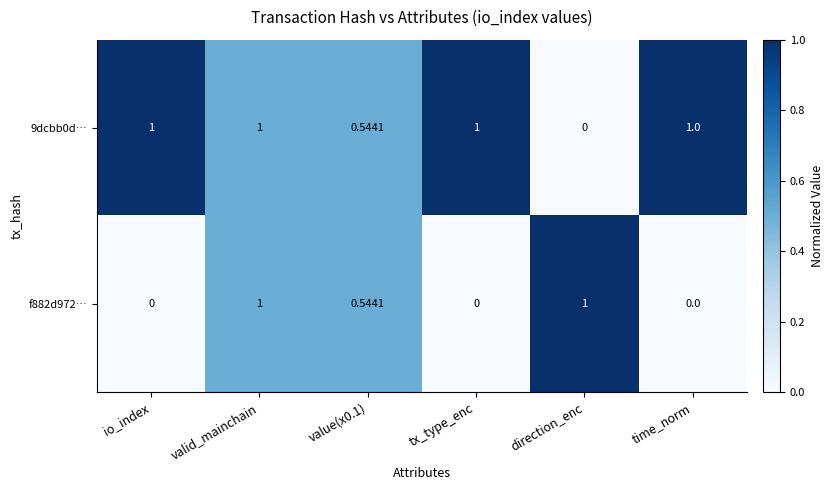

At which category is the sum across all series the highest?

valid_mainchain